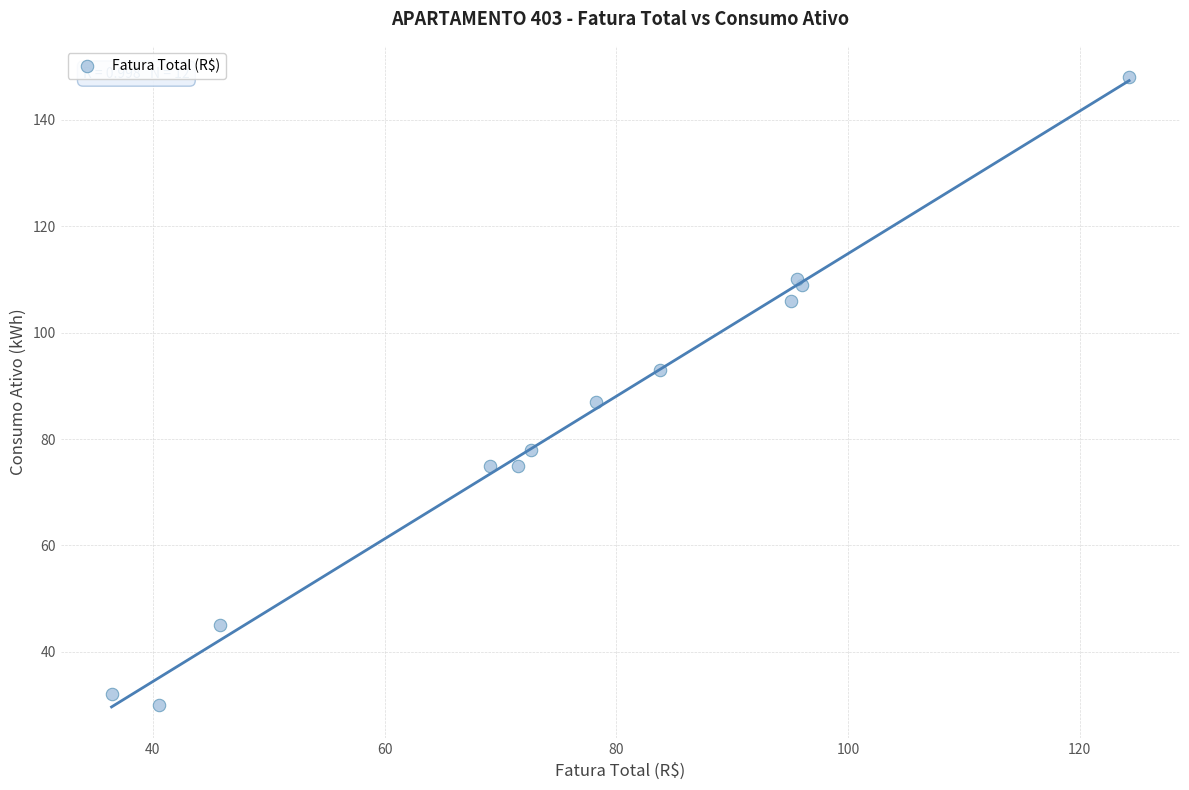

What Y value in the scatter plot is closest to 89?

87